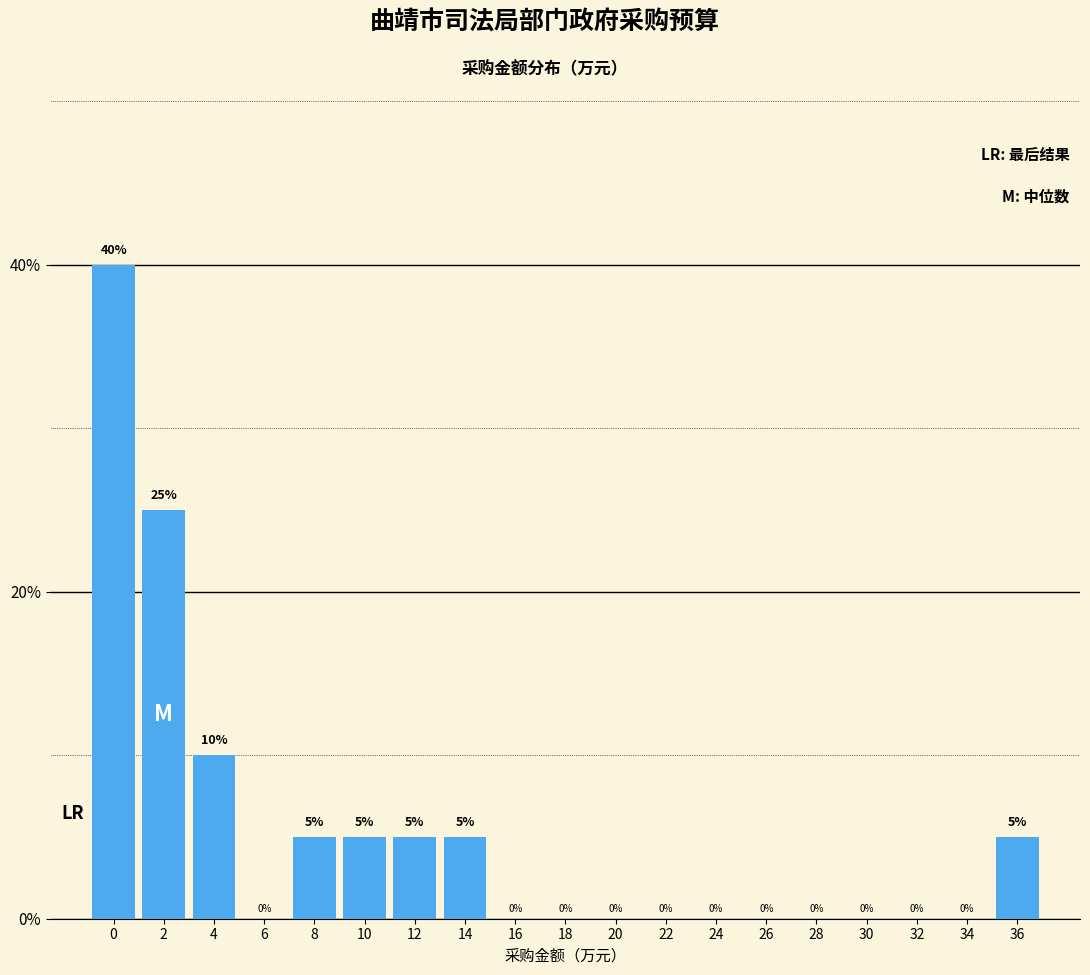

Reading left to right, transcribe all the data shown in this chart.

0=40	2=25	4=10	6=0	8=5	10=5	12=5	14=5	16=0	18=0	20=0	22=0	24=0	26=0	28=0	30=0	32=0	34=0	36=5